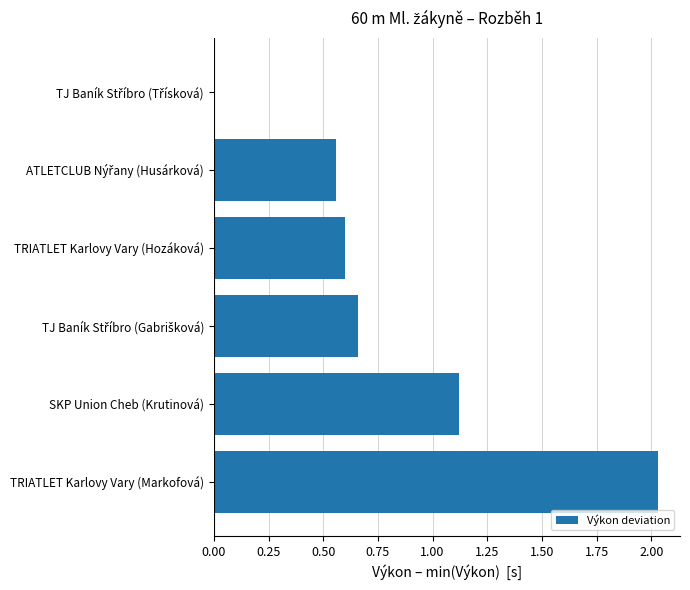

What is the average value?

0.8